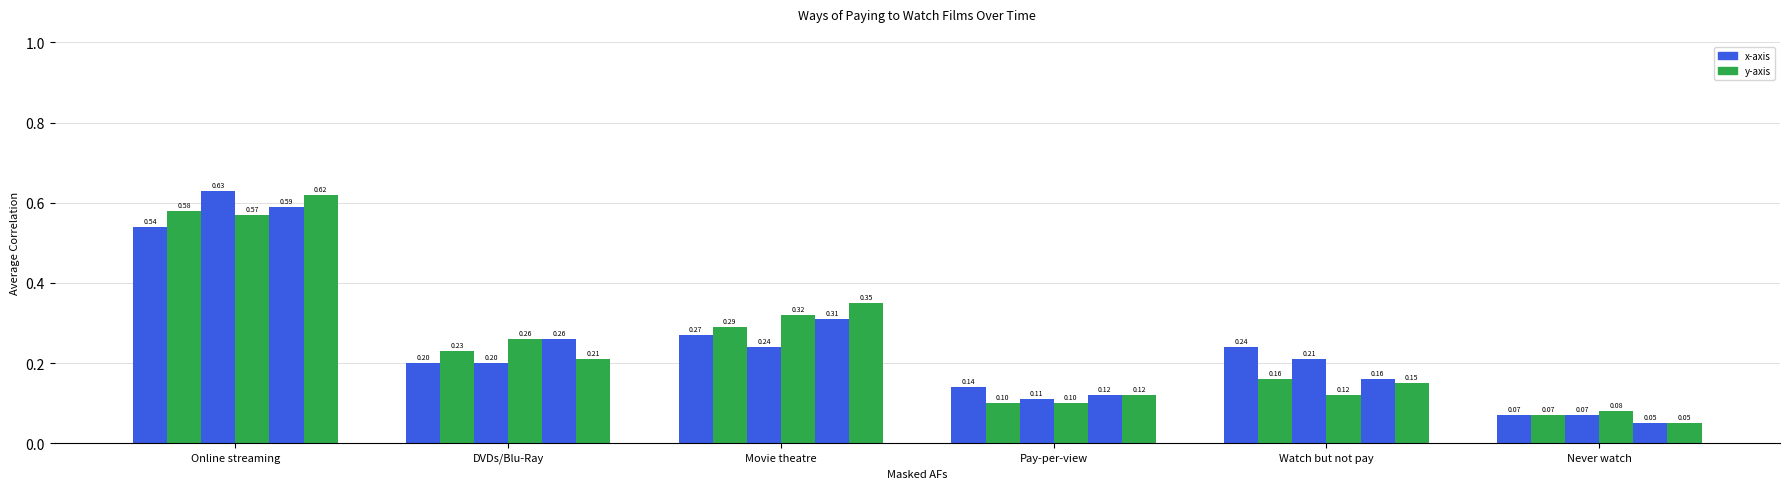

How many series are shown in this chart?

6